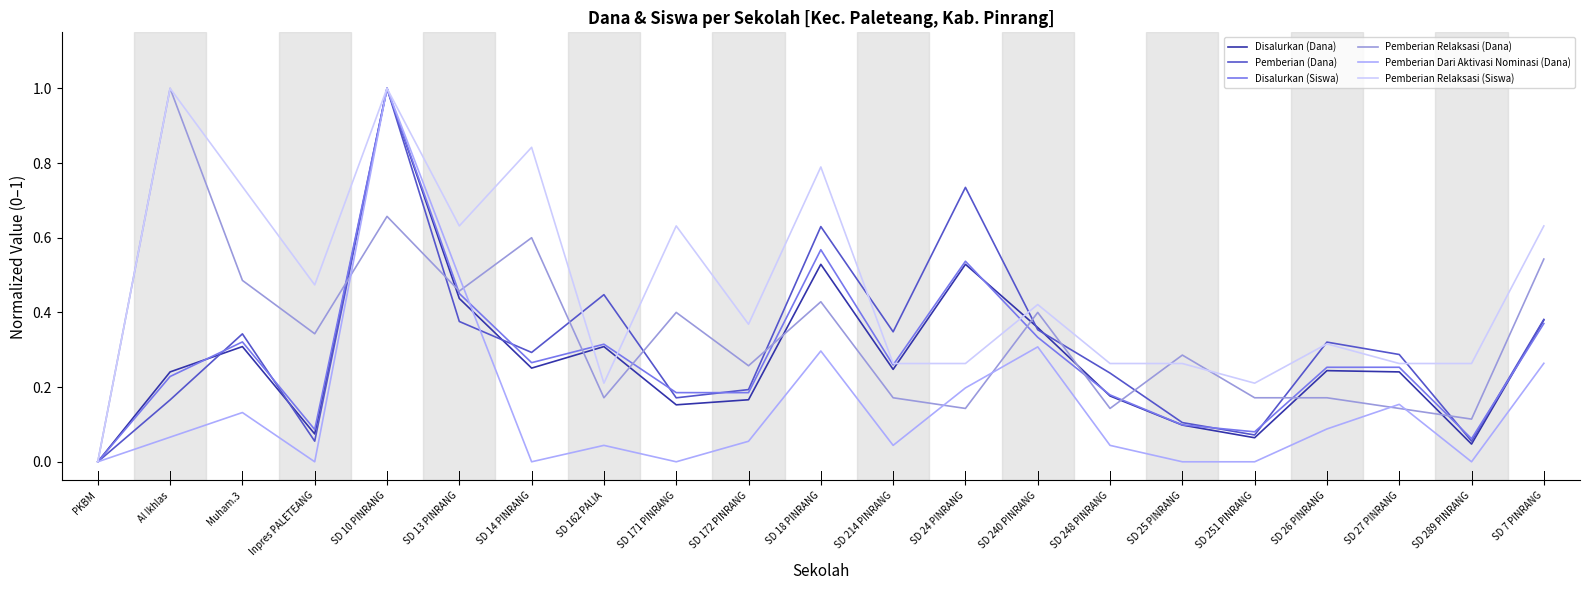

Where is the first local maximum for Disalurkan (Dana)?

Muham.3